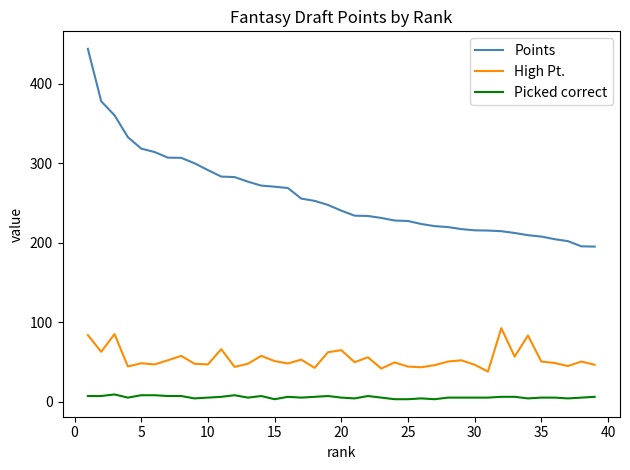

List the series in order of their overall mean, highest first.

Points, High Pt., Picked correct